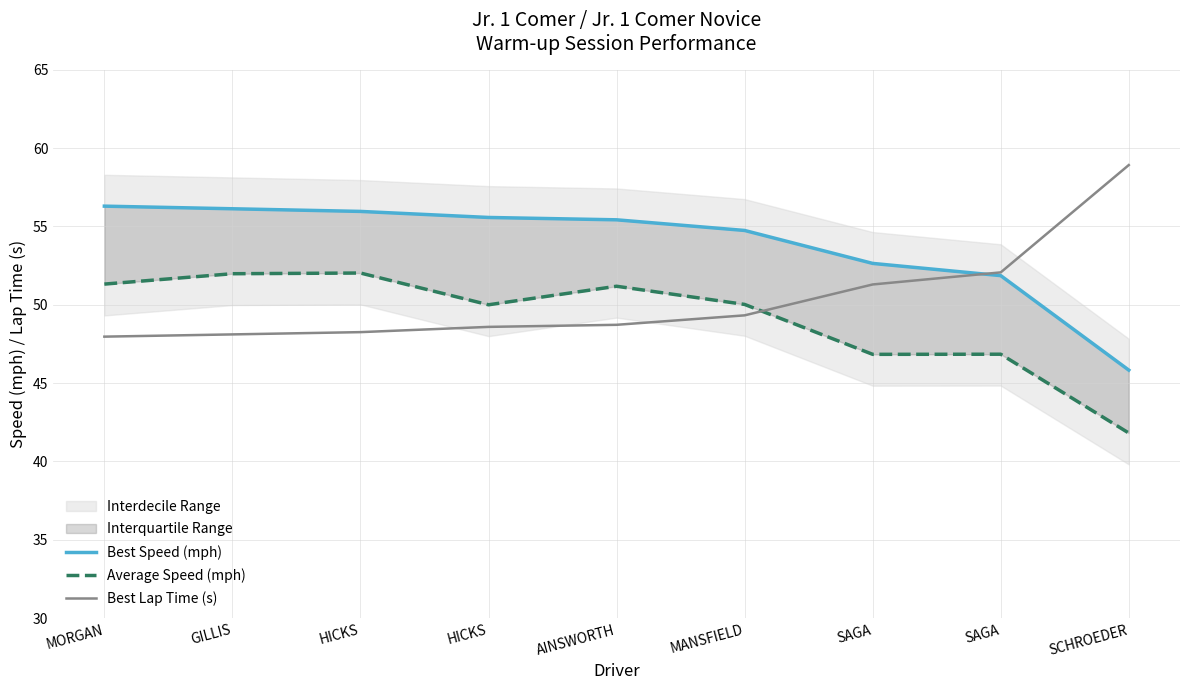

Which category has the highest value across all series?

SCHROEDER